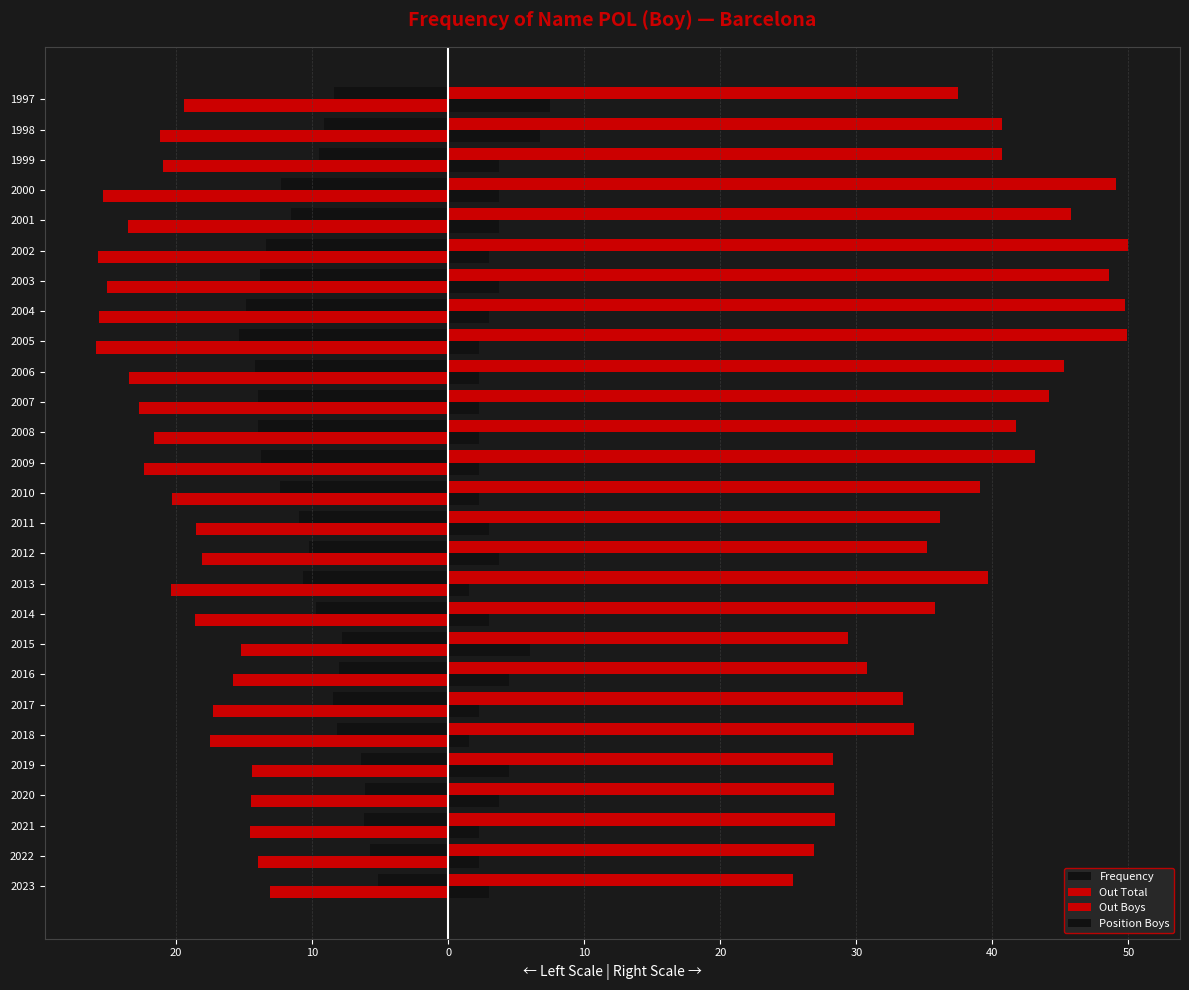

What are all the series names shown in the legend?

Frequency, Out Total, Out Boys, Position Boys